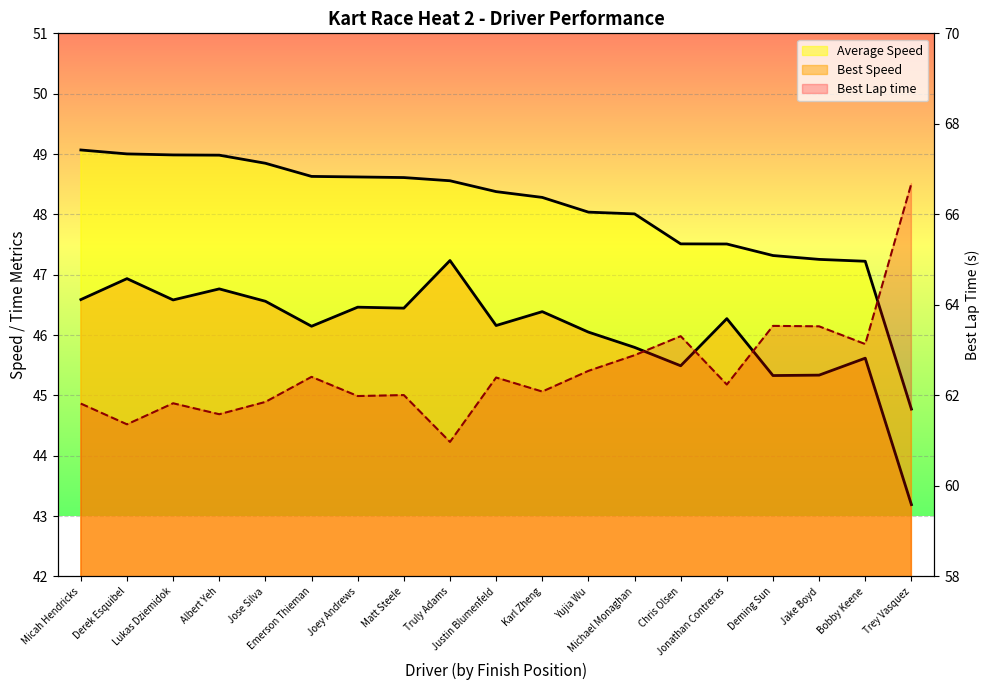

Where does the Best Lap time series first go above 62?

Emerson Thieman